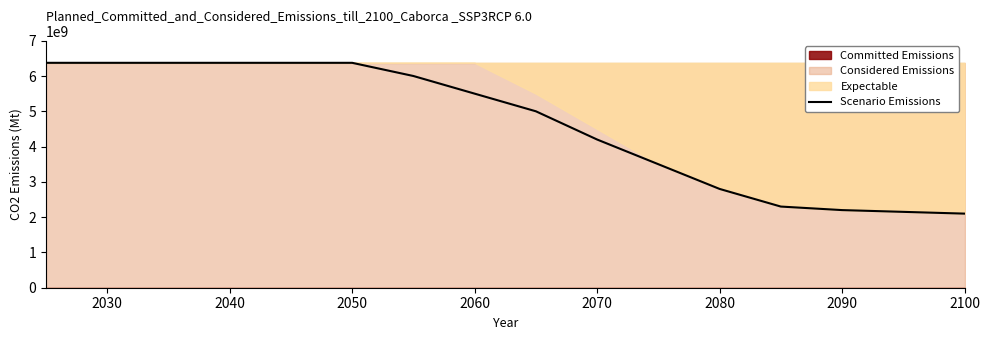

The value of Scenario Emissions at 2070 is 4200000000. True or false?

True